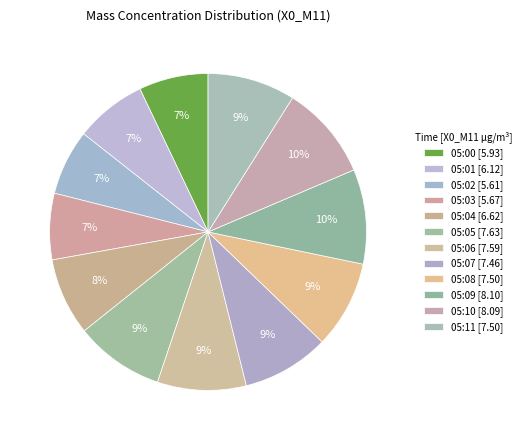

To the nearest percent, what is the difference between the largest and smallest slice percentages?

3%